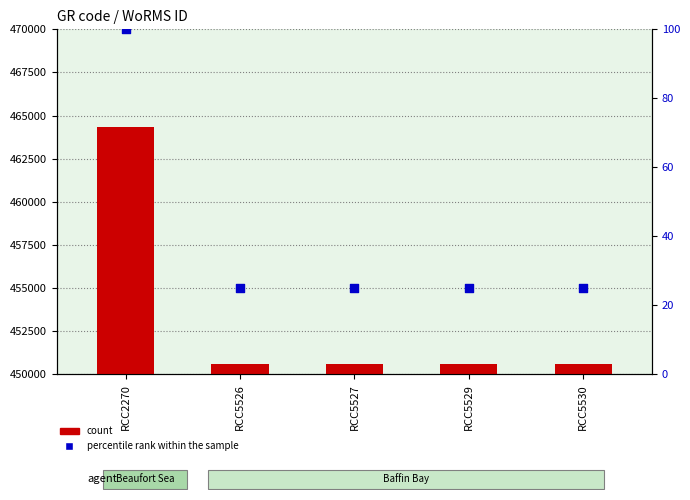

Which series has the widest spread of Y values?

count